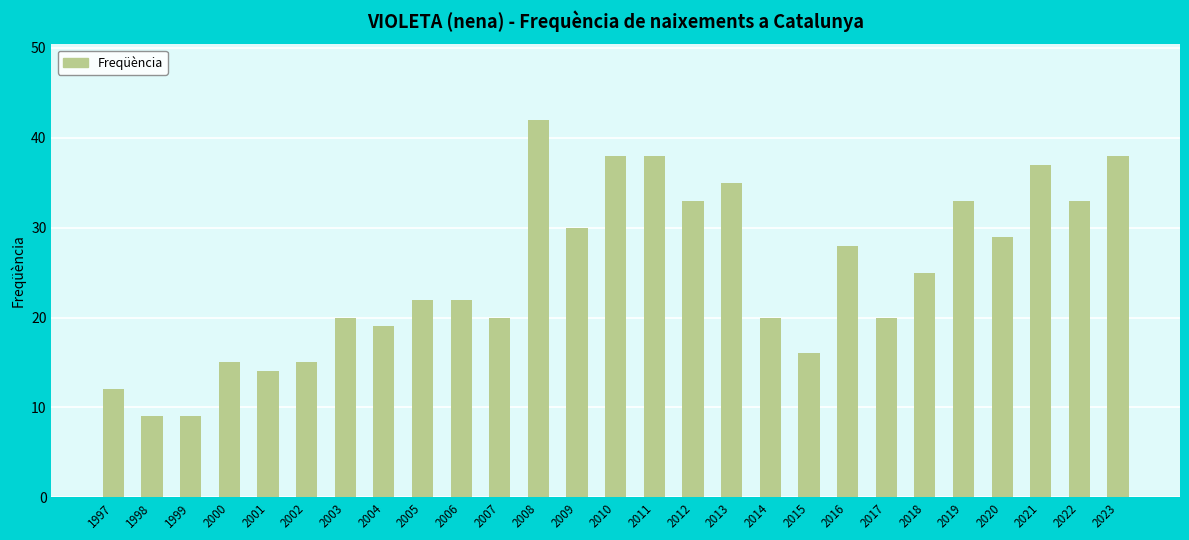

Does the chart contain stacked bars?

No